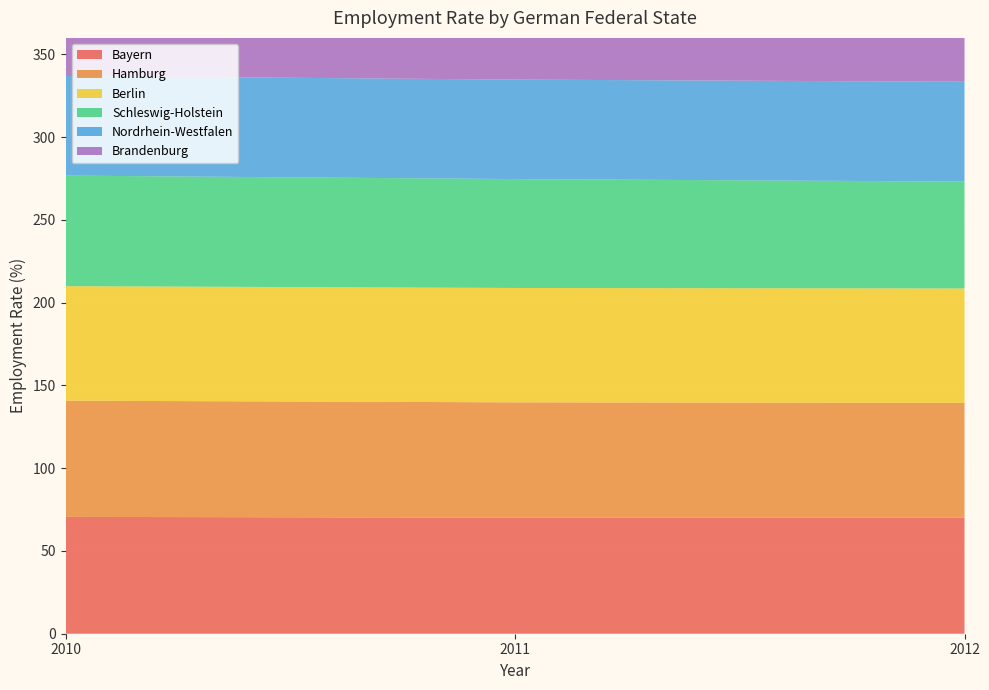

Reading left to right, list all the values displayed in this chart.

Bayern: 2010=70.6	2011=70.1	2012=70.1
Hamburg: 2010=70.2	2011=69.7	2012=69.4
Berlin: 2010=69.2	2011=69.1	2012=69.1
Schleswig-Holstein: 2010=66.8	2011=65.8	2012=64.6
Nordrhein-Westfalen: 2010=60.2	2011=60.1	2012=60.3
Brandenburg: 2010=59.2	2011=59.6	2012=59.6